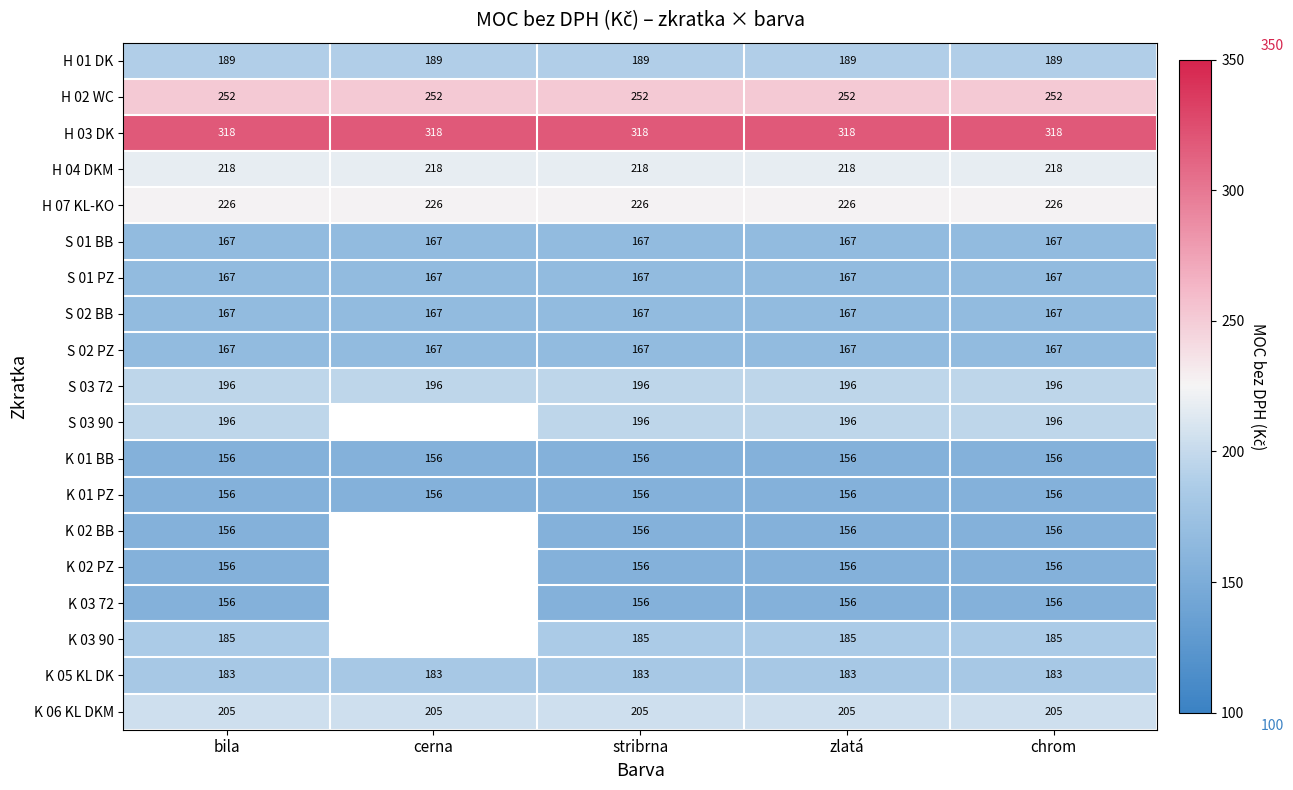

What is the maximum value shown in the chart?

318.0